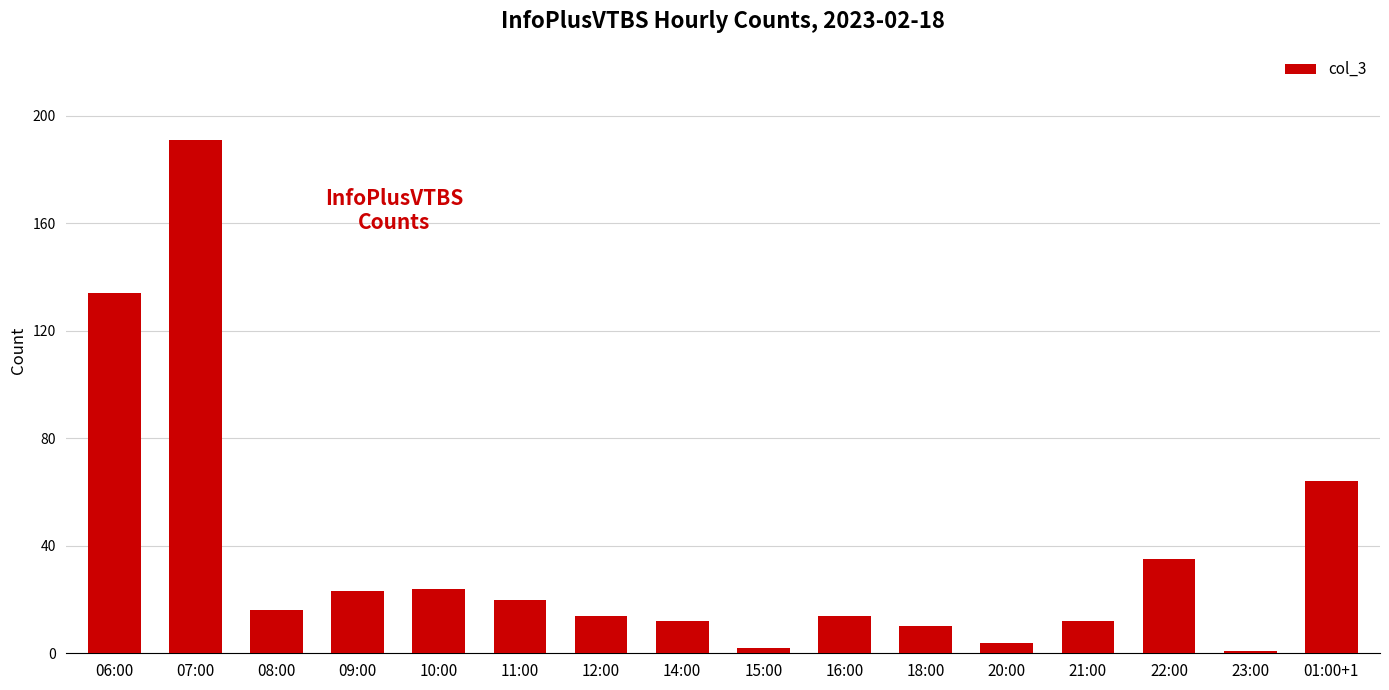

How many bars are there in total?

16